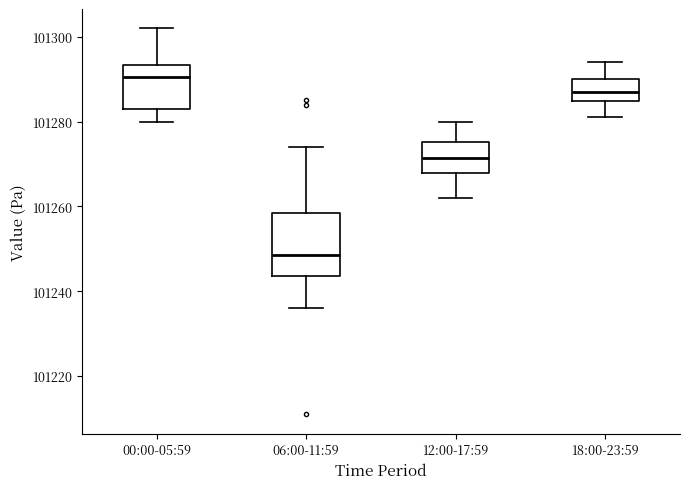

Where is the upper edge of the box for 06:00-11:59 on the y-axis? The values are not printed on the chart, so give them approximately, as read against the axis.

101258